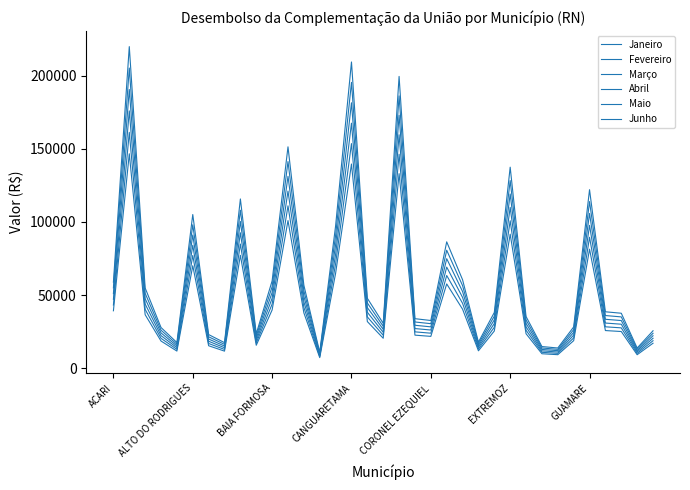

How many categories are shown in the chart?

35